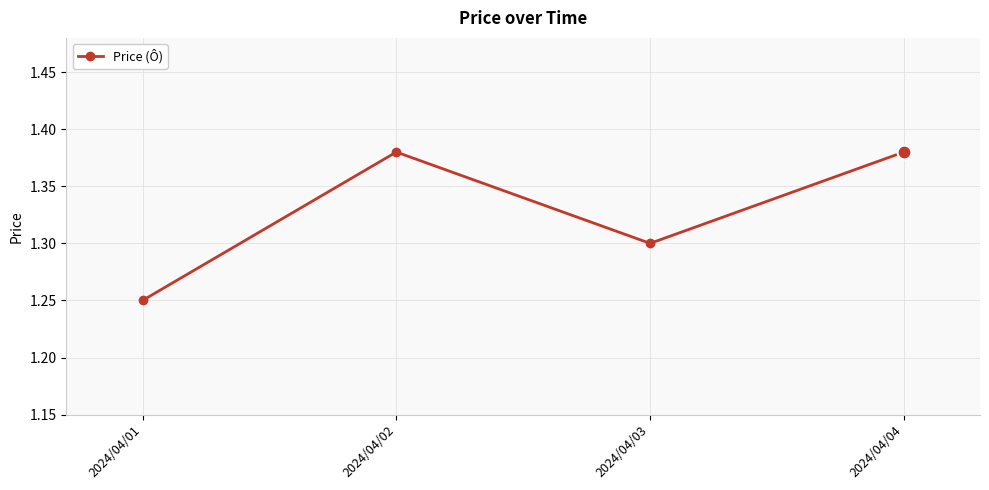

What is the value of the 3rd point from the left?

1.3